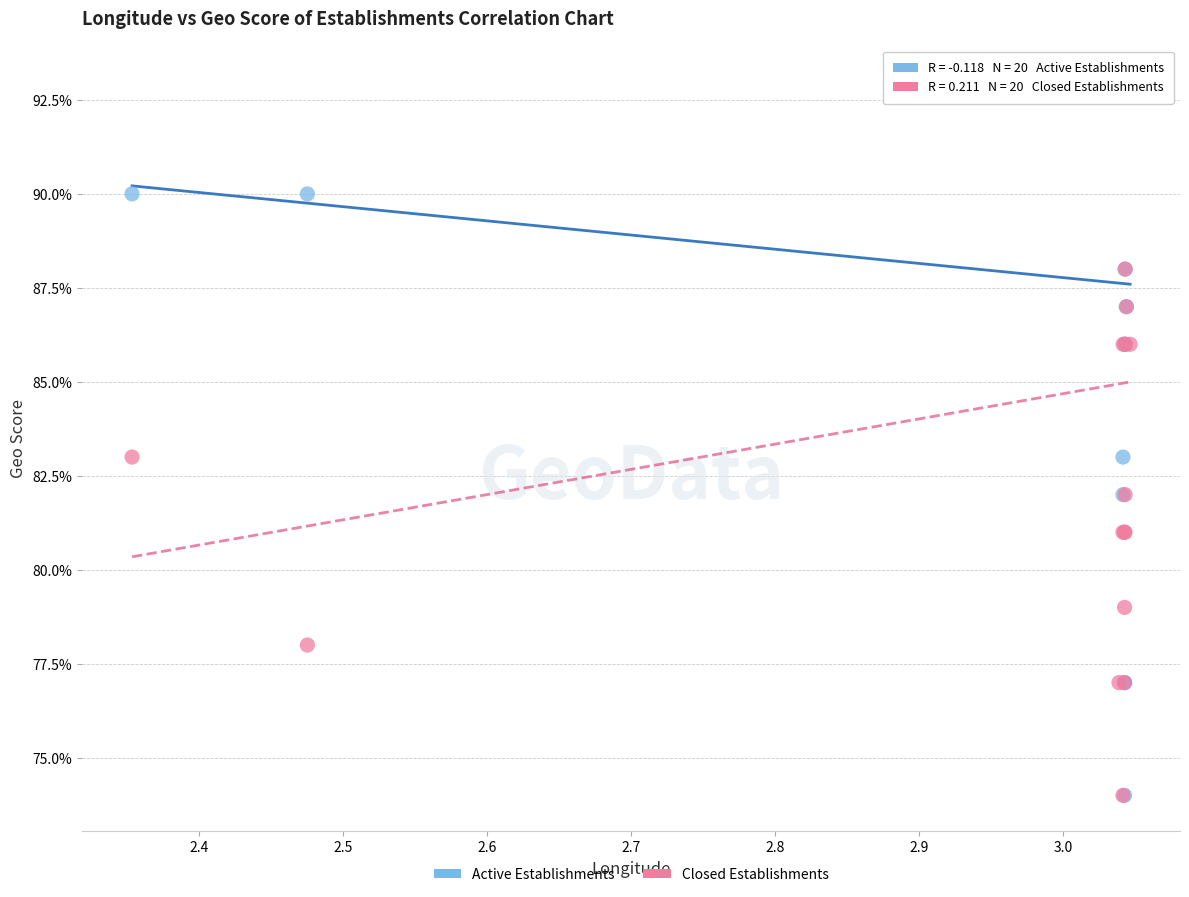

What are all the series names shown in the legend?

Active Establishments, Closed Establishments